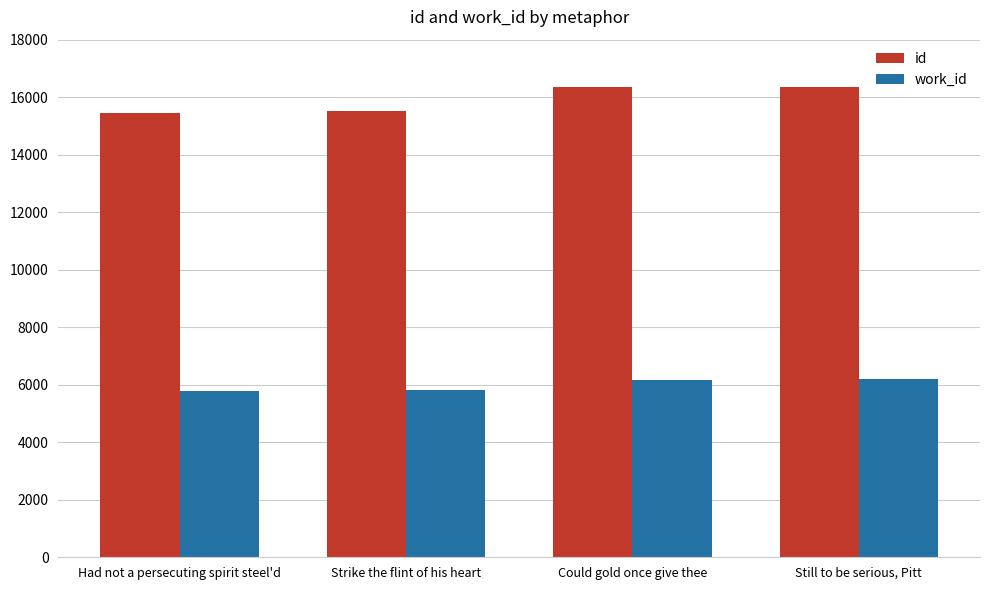

What is the maximum value for work_id?

6188